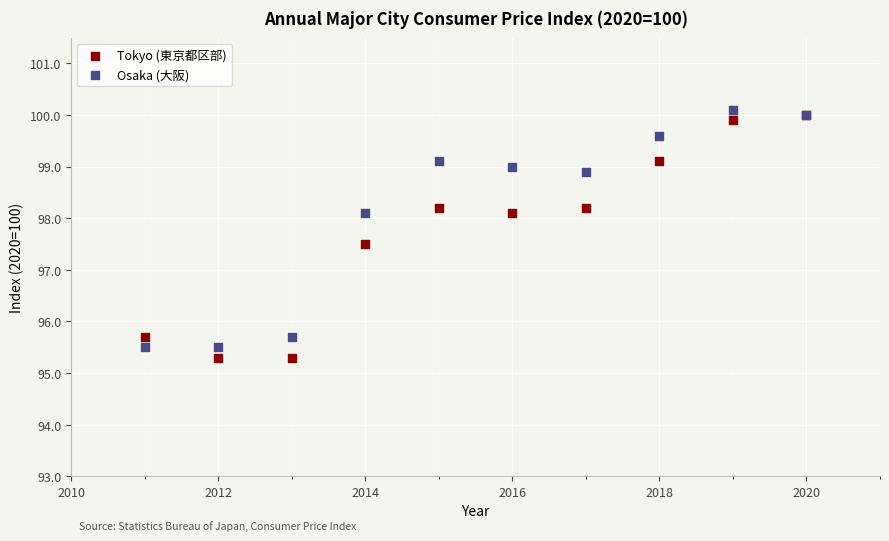

Which series contains the lowest Y value?

Tokyo (東京都区部)